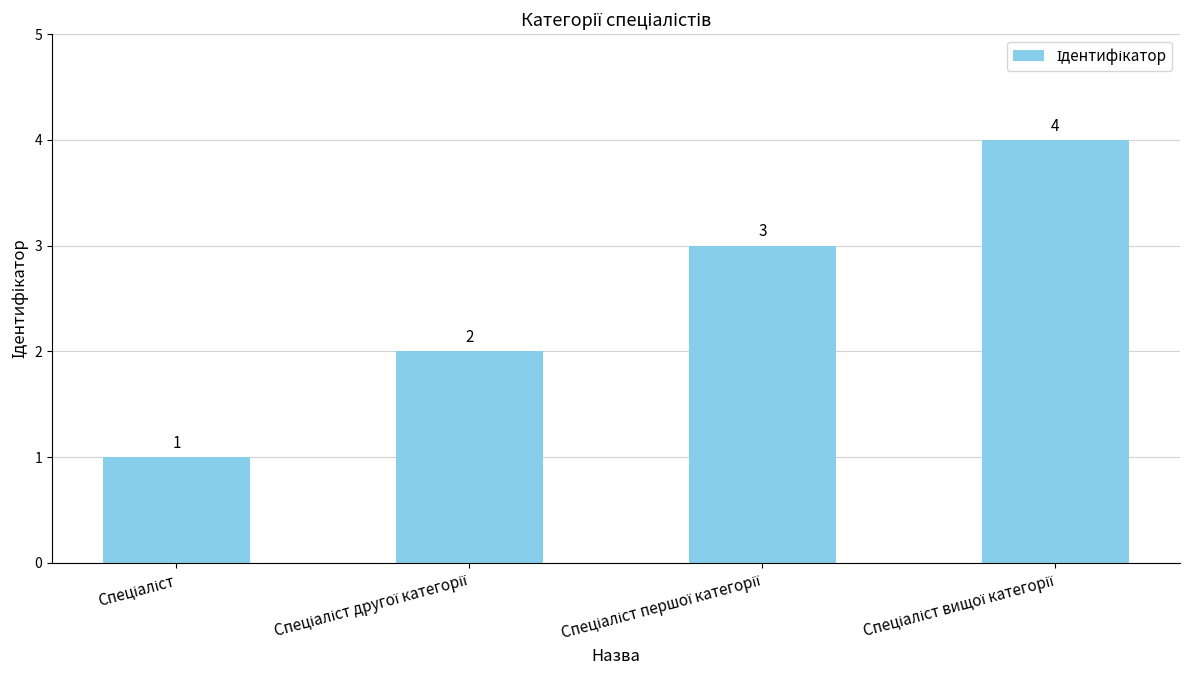

What is the value of the 1st bar from the left?

1